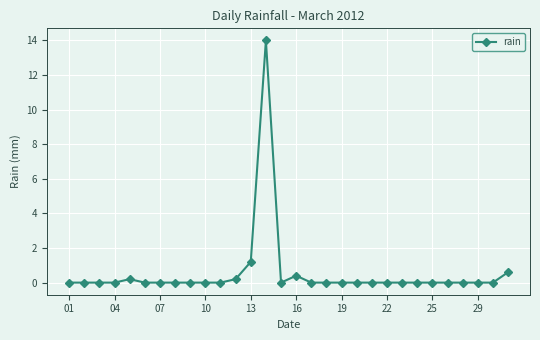

Reading left to right, transcribe all the data shown in this chart.

0.0	0.0	0.0	0.0	0.2	0.0	0.0	0.0	0.0	0.0	0.0	0.2	1.2	14.0	0.0	0.4	0.0	0.0	0.0	0.0	0.0	0.0	0.0	0.0	0.0	0.0	0.0	0.0	0.0	0.6